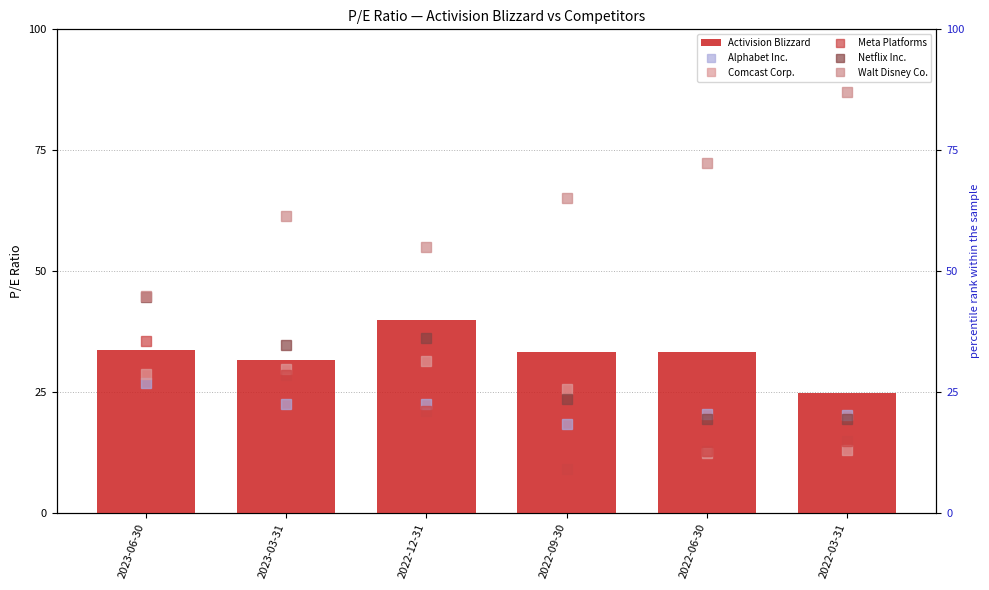

At which category does the chart reach its peak across all series?

2022-03-31